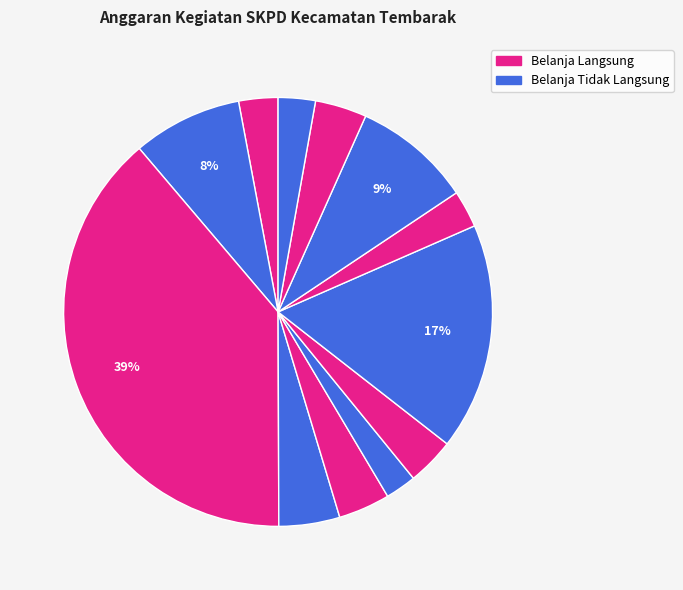

Count the number of slices in the pie.

12